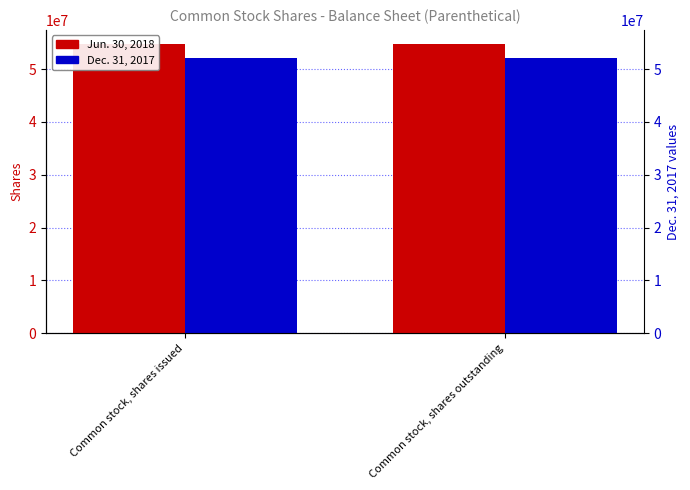

At which category does the chart reach its minimum across all series?

Common stock, shares issued